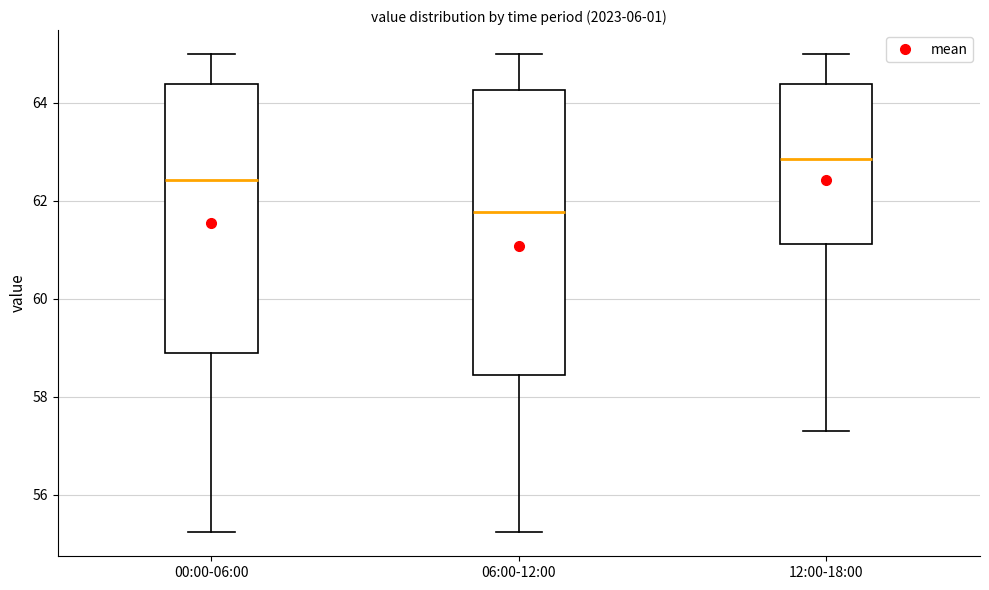

Reading left to right, transcribe this box plot: for each box, give where its median line is, the range the box spans, and where its two whiskers end, as read against the y-axis. The values are not printed on the chart, so give them approximately, as read against the axis.

00:00-06:00: median 62.4, box 59.0 to 64.4, whiskers 55.2 to 65.0
06:00-12:00: median 61.8, box 58.4 to 64.2, whiskers 55.2 to 65.0
12:00-18:00: median 62.8, box 61.2 to 64.4, whiskers 57.4 to 65.0